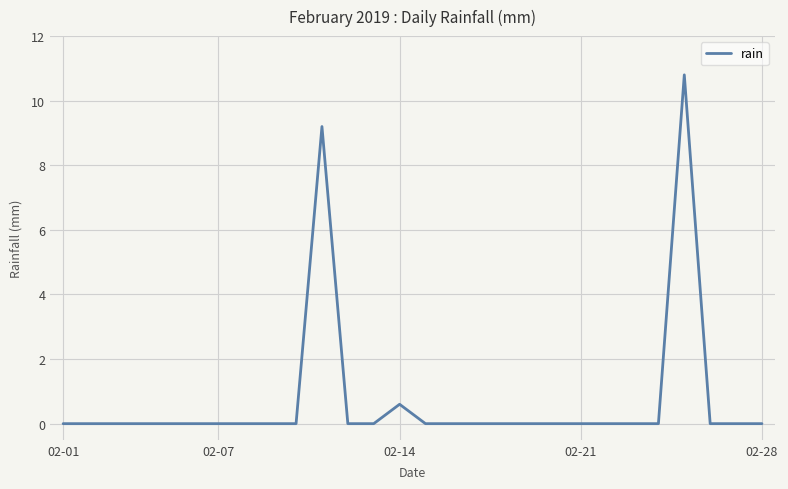

What is the greatest value displayed?

10.8